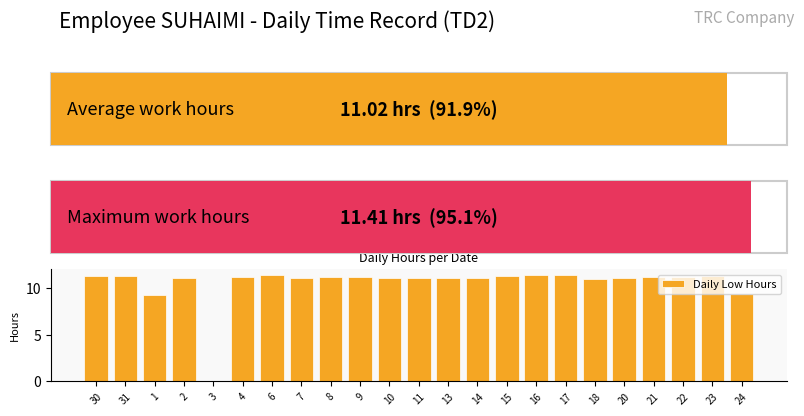

What is the sum of the values at 22 and 6?

22.6